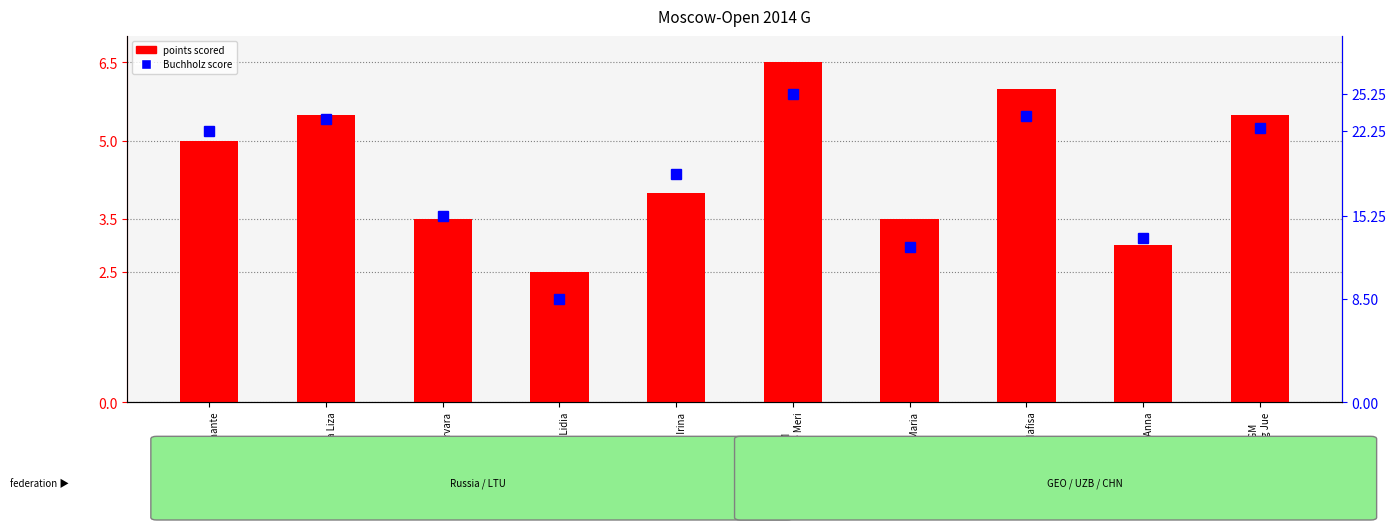

What is the lowest value of the points scored series?

2.5